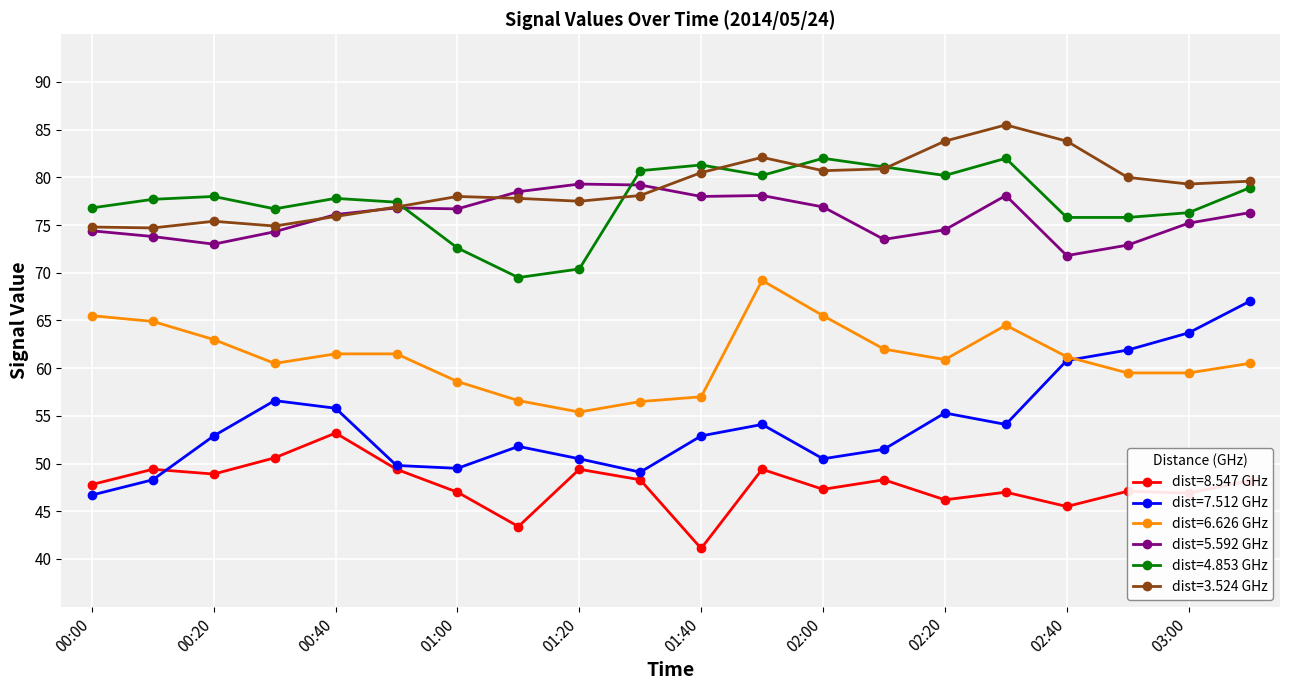

True or false: dist=5.592 GHz has more than 0 points higher than both neighbors.

True